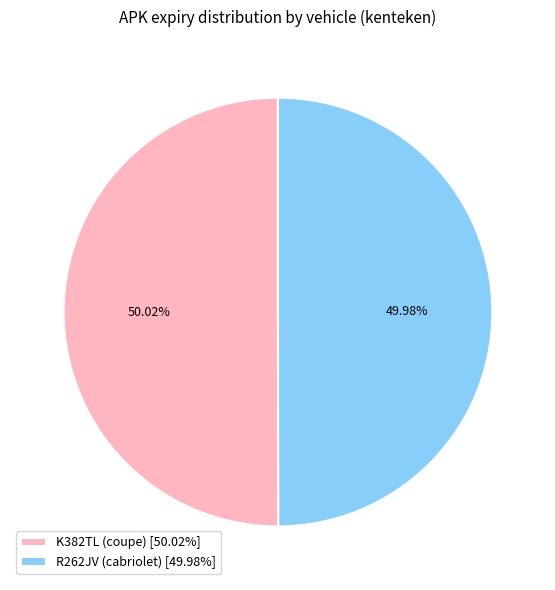

Does any single category account for the majority?

Yes